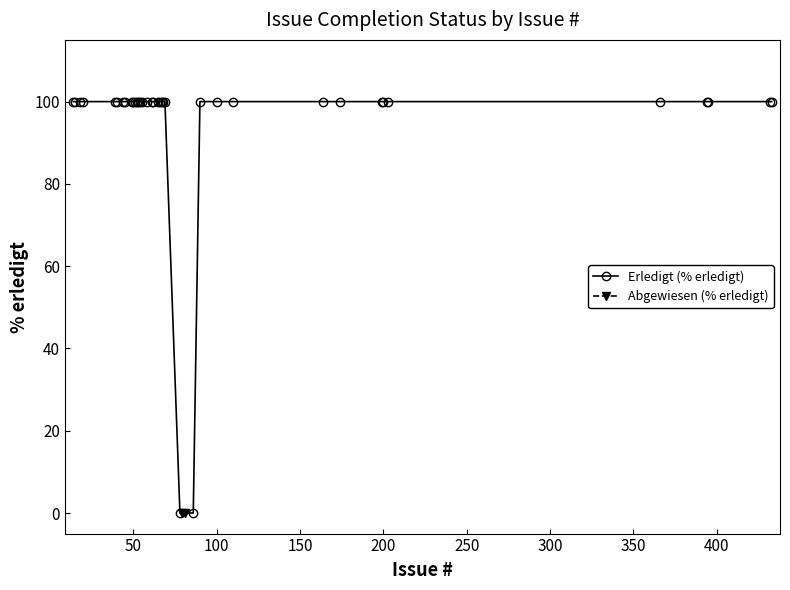

True or false: Abgewiesen and Erledigt intersect in this chart.

False